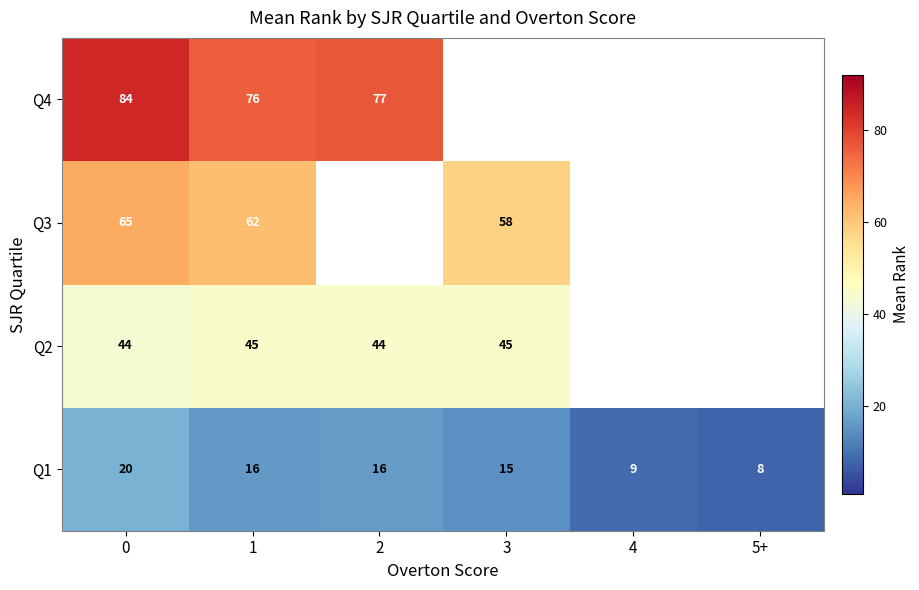

The value of Q2 at 0 is 43.6. True or false?

True